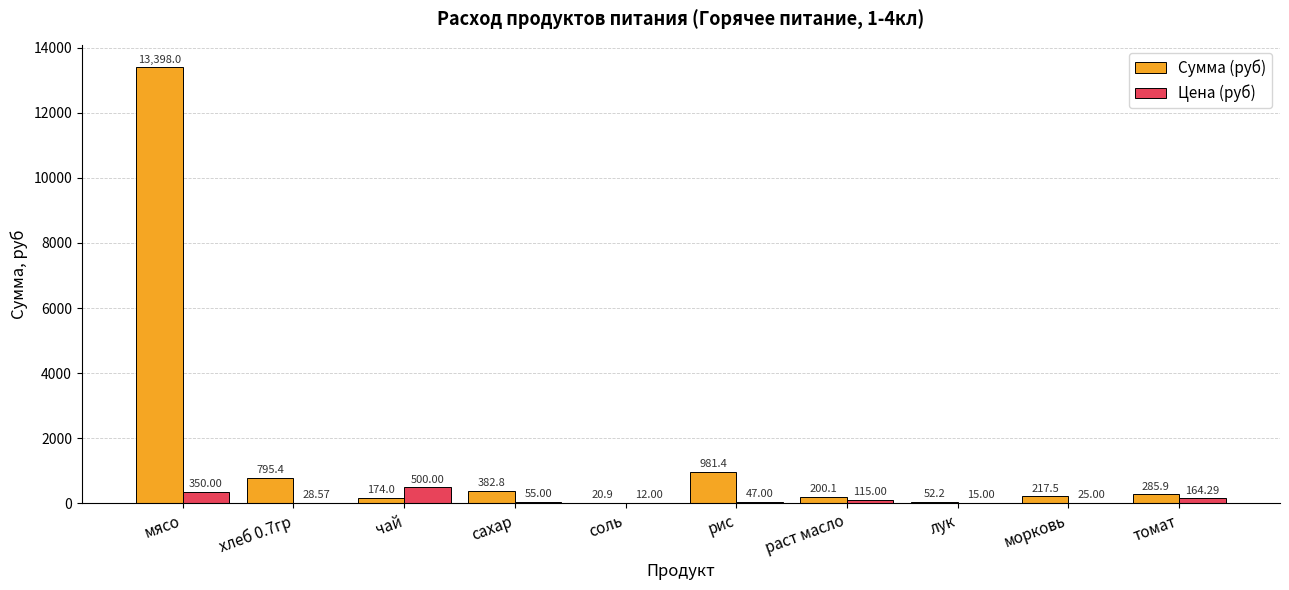

The value of Сумма (руб) at морковь is 217.5. True or false?

True